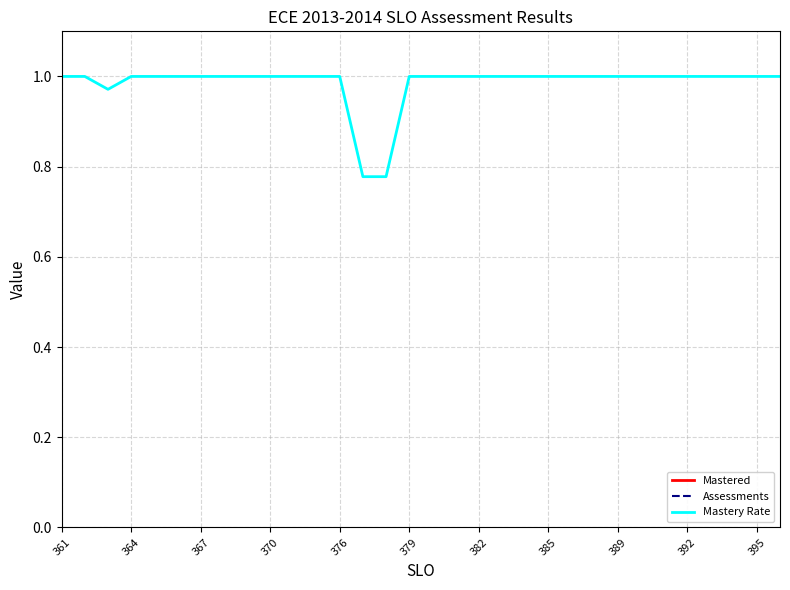

How many lines are shown in the chart?

3